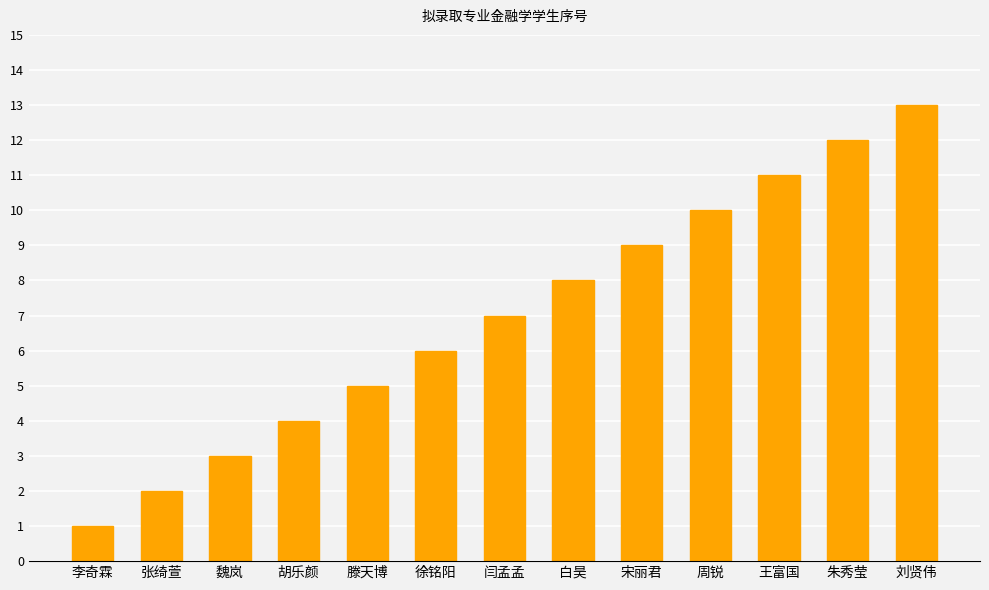

Reading right to left, extract all data points from this chart.

13	12	11	10	9	8	7	6	5	4	3	2	1